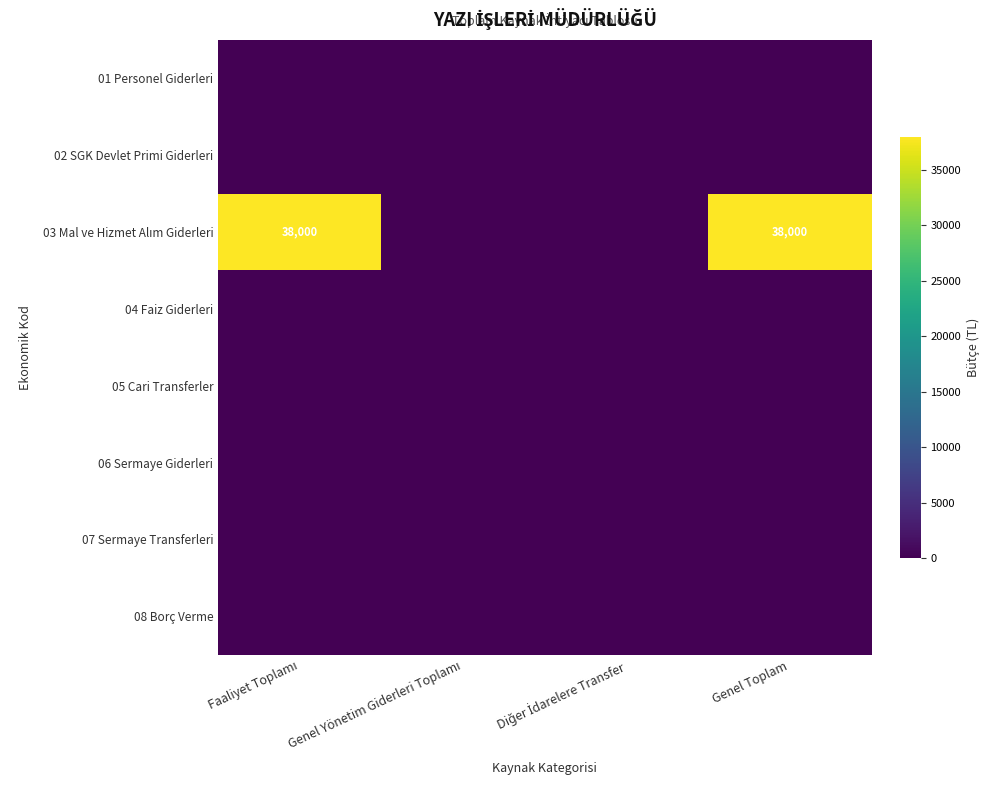

Which category has the lowest value in the 03 Mal ve Hizmet Alım Giderleri series?

Genel Yönetim Giderleri Toplamı